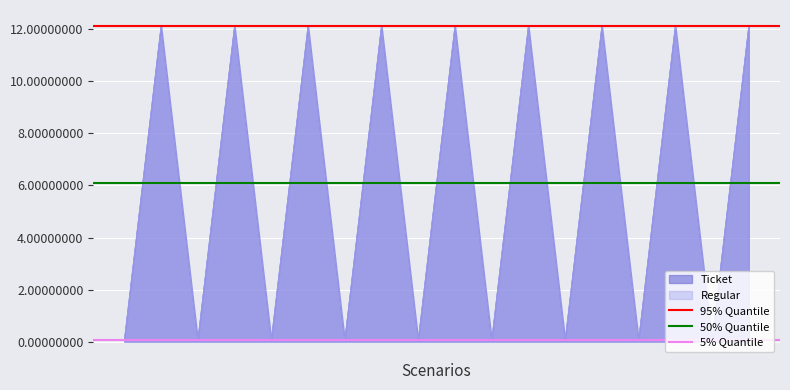

What is the sum of all 95% Quantile values?

24.3